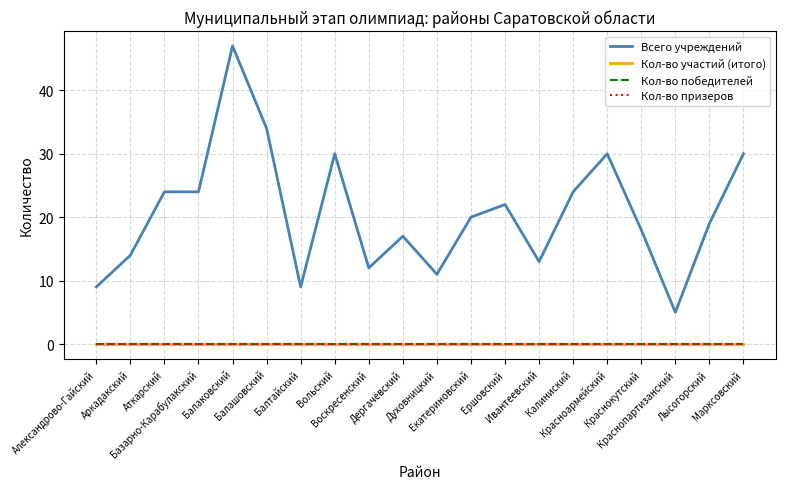

At how many categories does at least one series exceed 29?

5